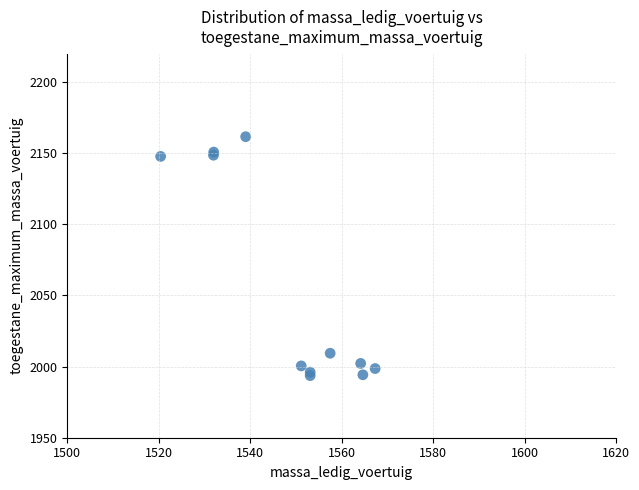

What Y value in the scatter plot is closest to 2077?

2009.4